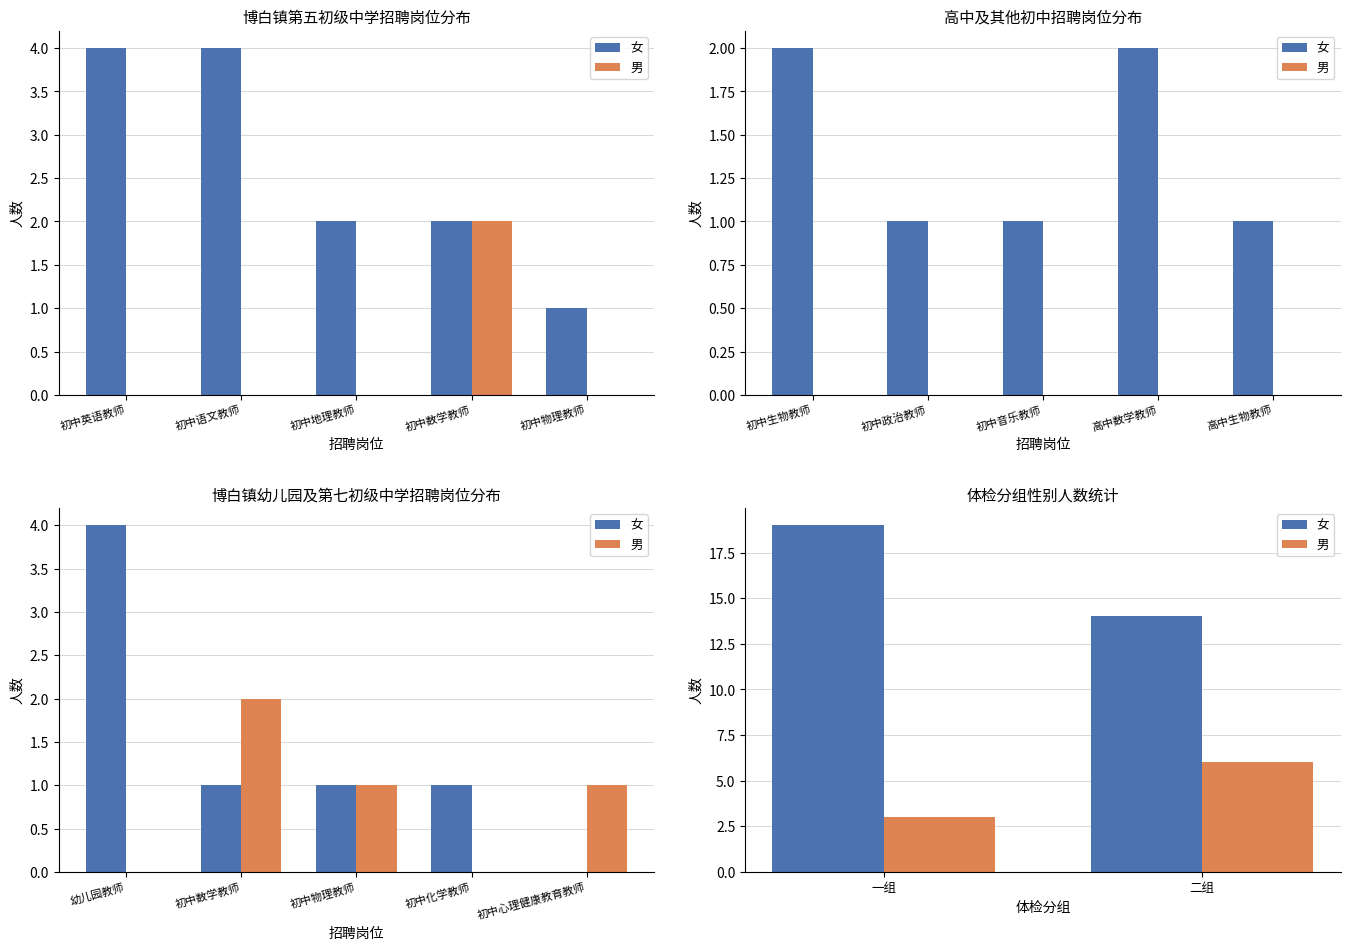

What is the average value of the 男 series?

4